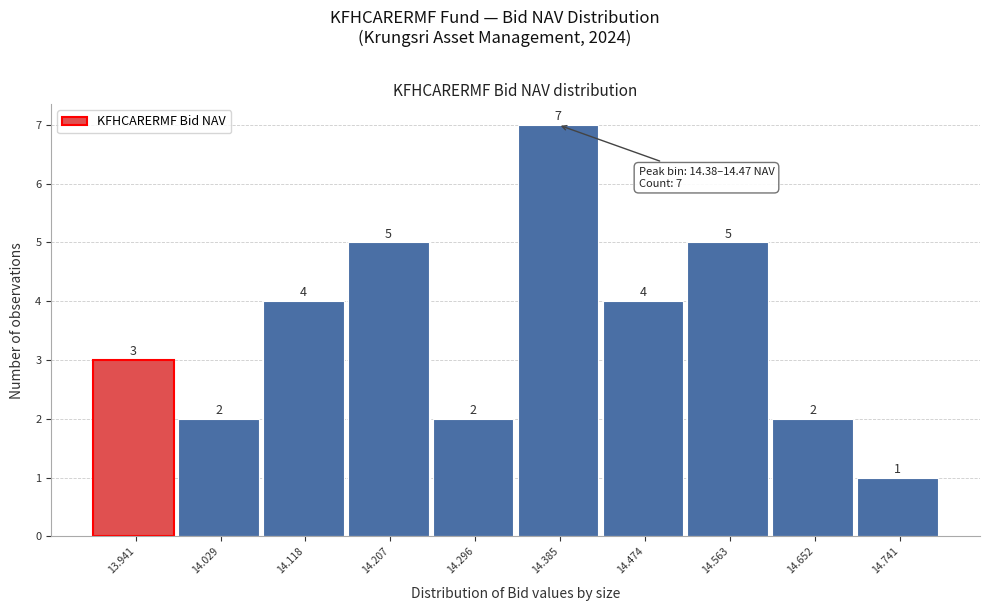

Reading right to left, list all the values displayed in this chart.

1	2	5	4	7	2	5	4	2	3